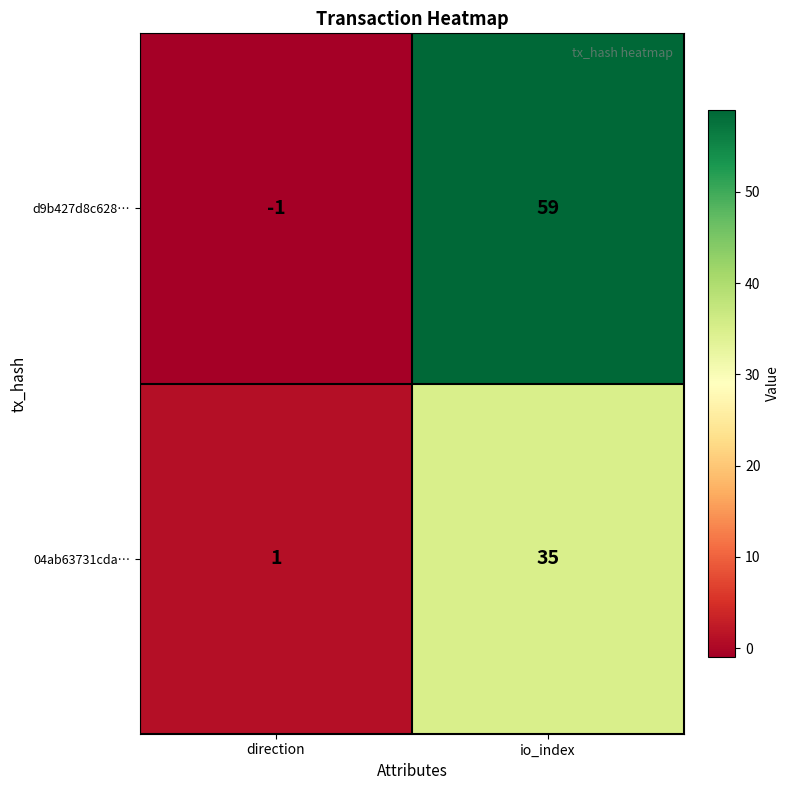

Rank the series by their maximum value, from lowest to highest.

04ab63731cda…, d9b427d8c628…